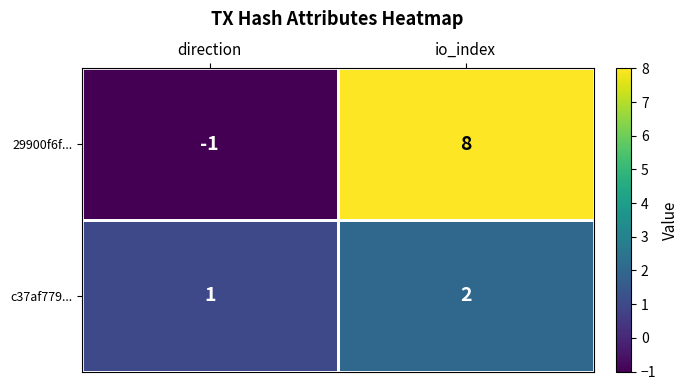

Which series changed the most between direction and io_index?

29900f6f...